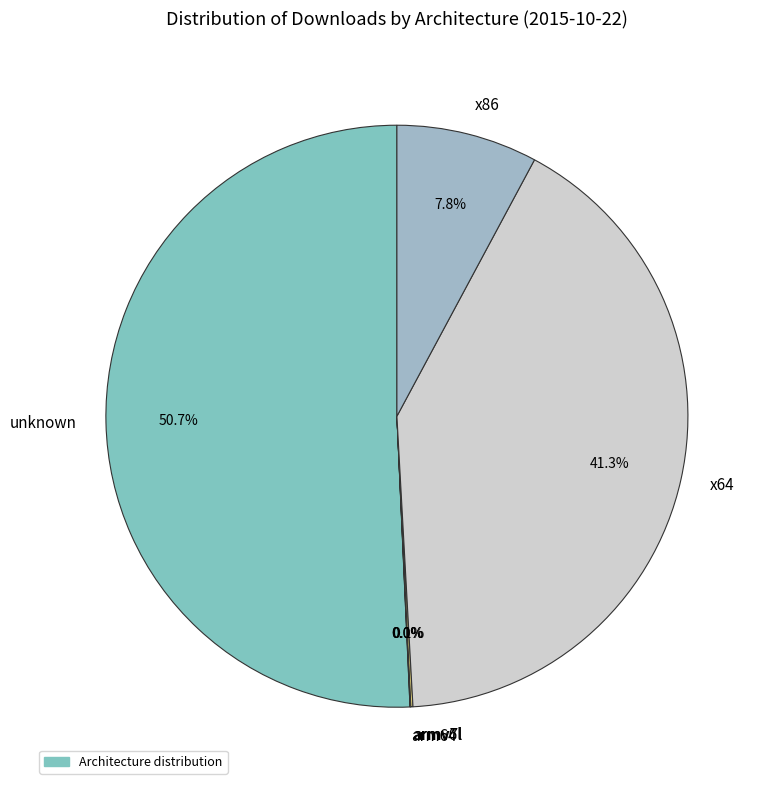

To the nearest percent, what percentage of the pie is unknown?

51%